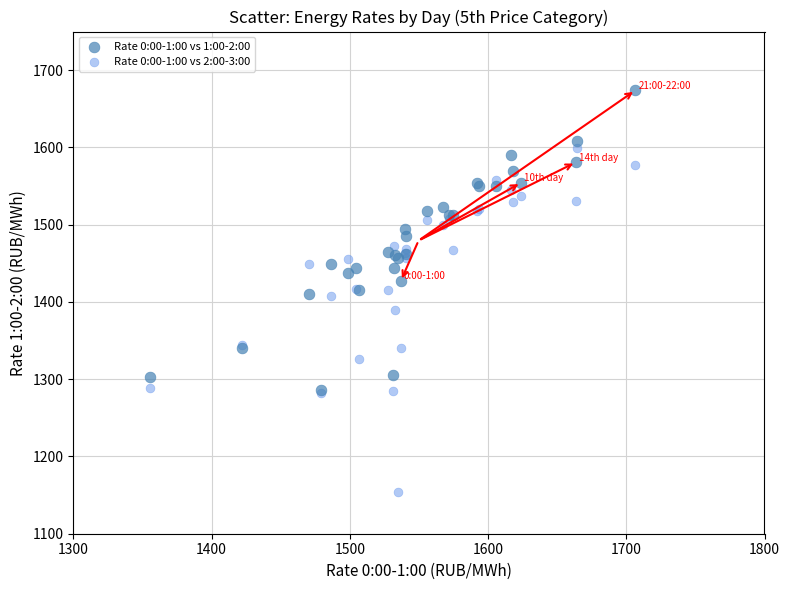

Which series reaches the maximum Y coordinate?

Rate 0:00-1:00 vs 1:00-2:00